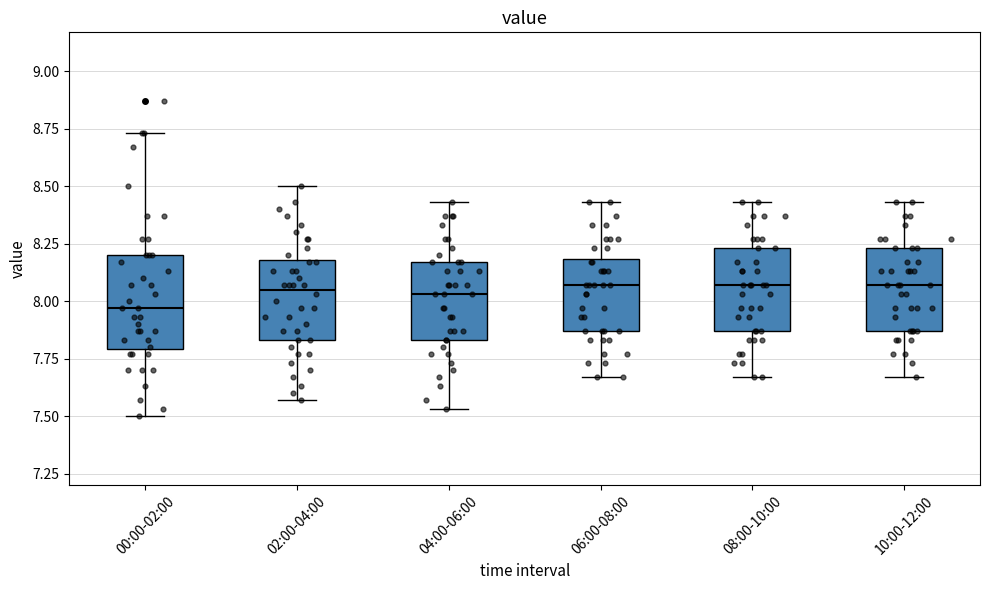

Which box's median line is the lowest?

00:00-02:00